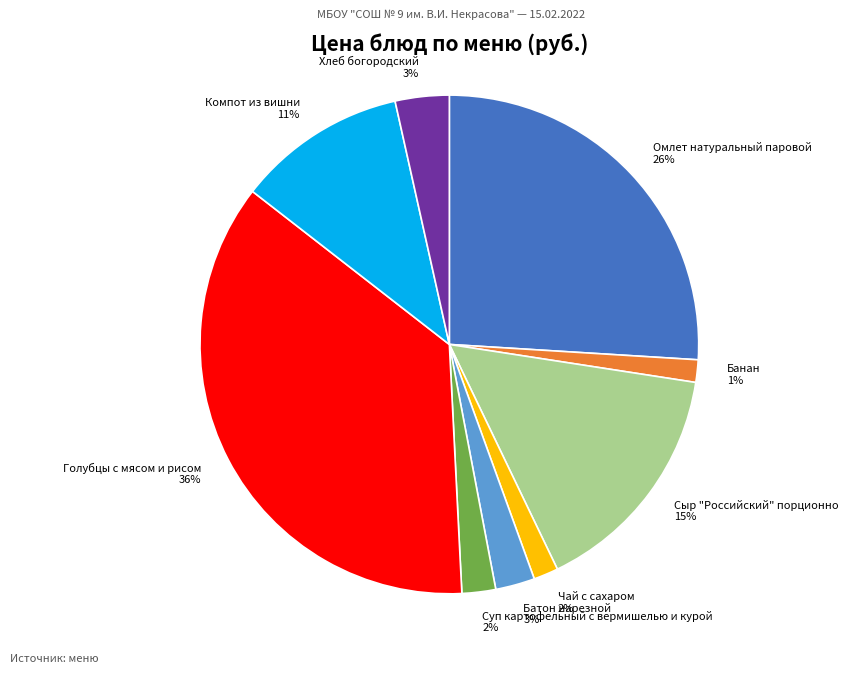

Count the number of slices in the pie.

9